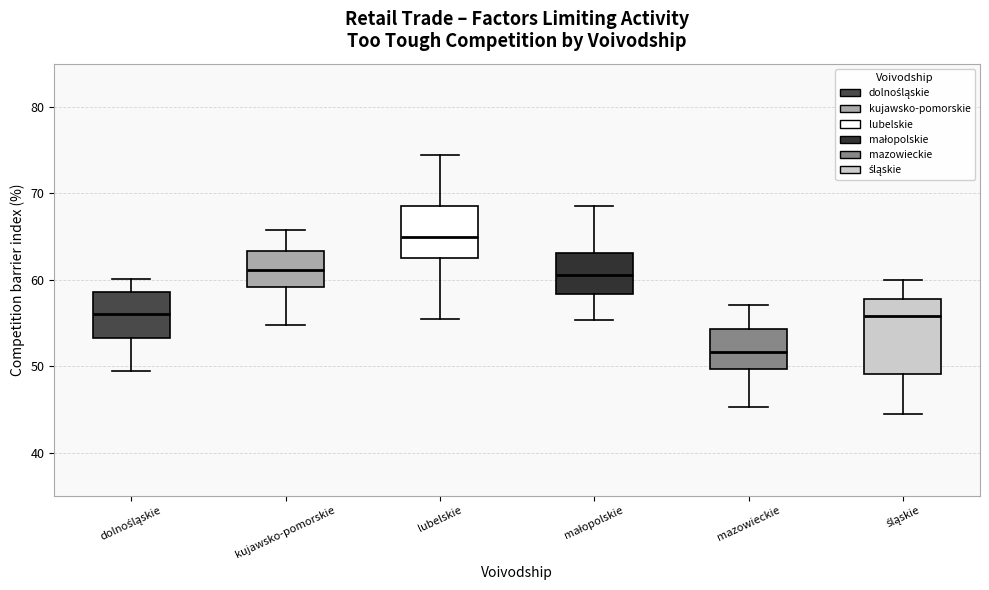

Reading left to right, transcribe this box plot: for each box, give where its median line is, the range the box spans, and where its two whiskers end, as read against the y-axis. The values are not printed on the chart, so give them approximately, as read against the axis.

dolnośląskie: median 56, box 53 to 59, whiskers 49 to 60
kujawsko-pomorskie: median 61, box 59 to 63, whiskers 55 to 66
lubelskie: median 65, box 63 to 68, whiskers 55 to 74
małopolskie: median 61, box 58 to 63, whiskers 55 to 69
mazowieckie: median 52, box 50 to 54, whiskers 45 to 57
śląskie: median 56, box 49 to 58, whiskers 45 to 60